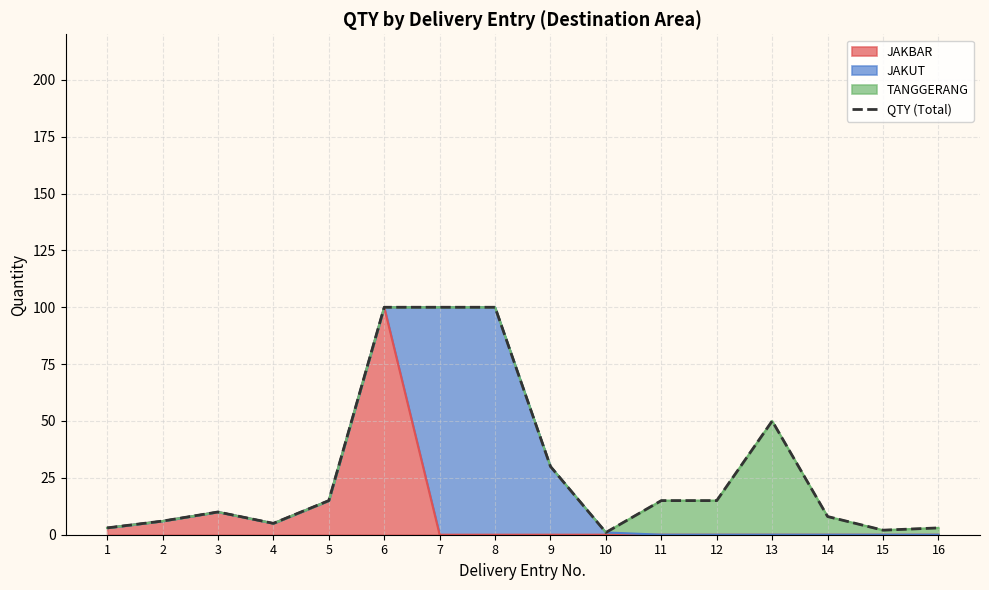

Reading right to left, list all the values displayed in this chart.

3	2	8	50	15	15	1	30	100	100	100	15	5	10	6	3